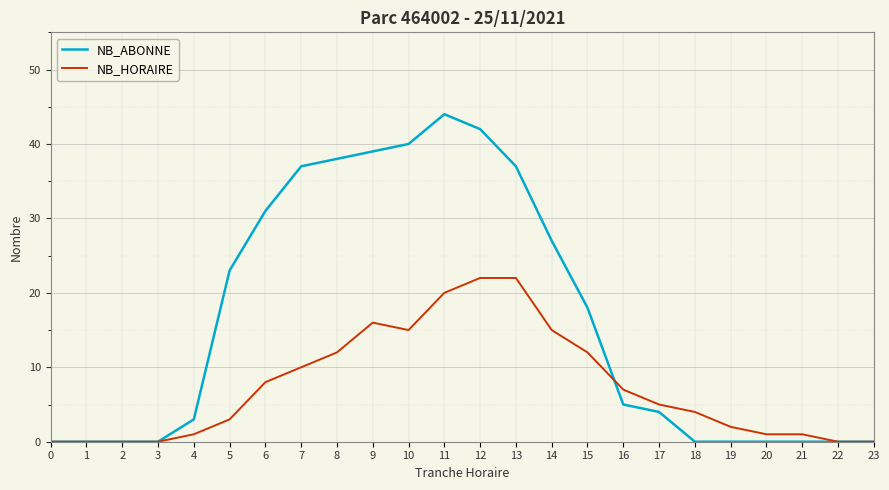

What is the total value across all series at 21?

1